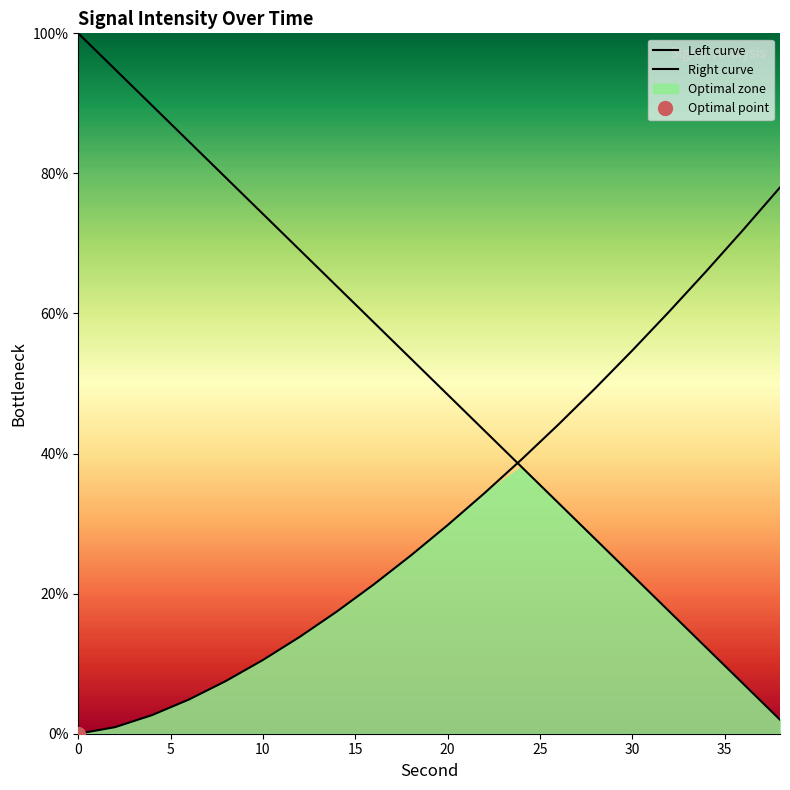

List the series in order of their peak value, lowest first.

Right curve, Left curve